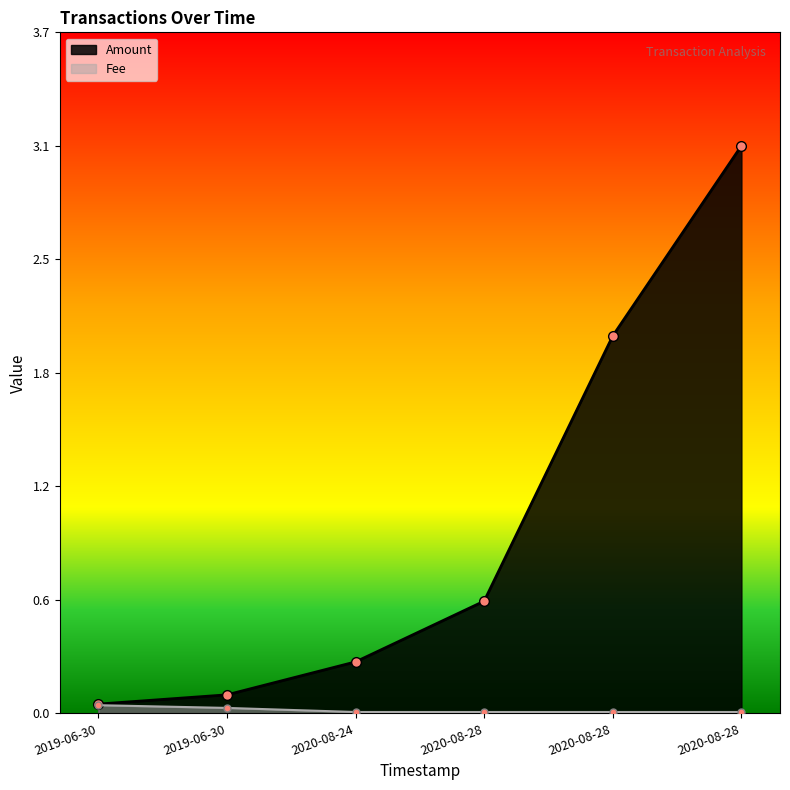

What are all the series names shown in the legend?

Amount, Fee